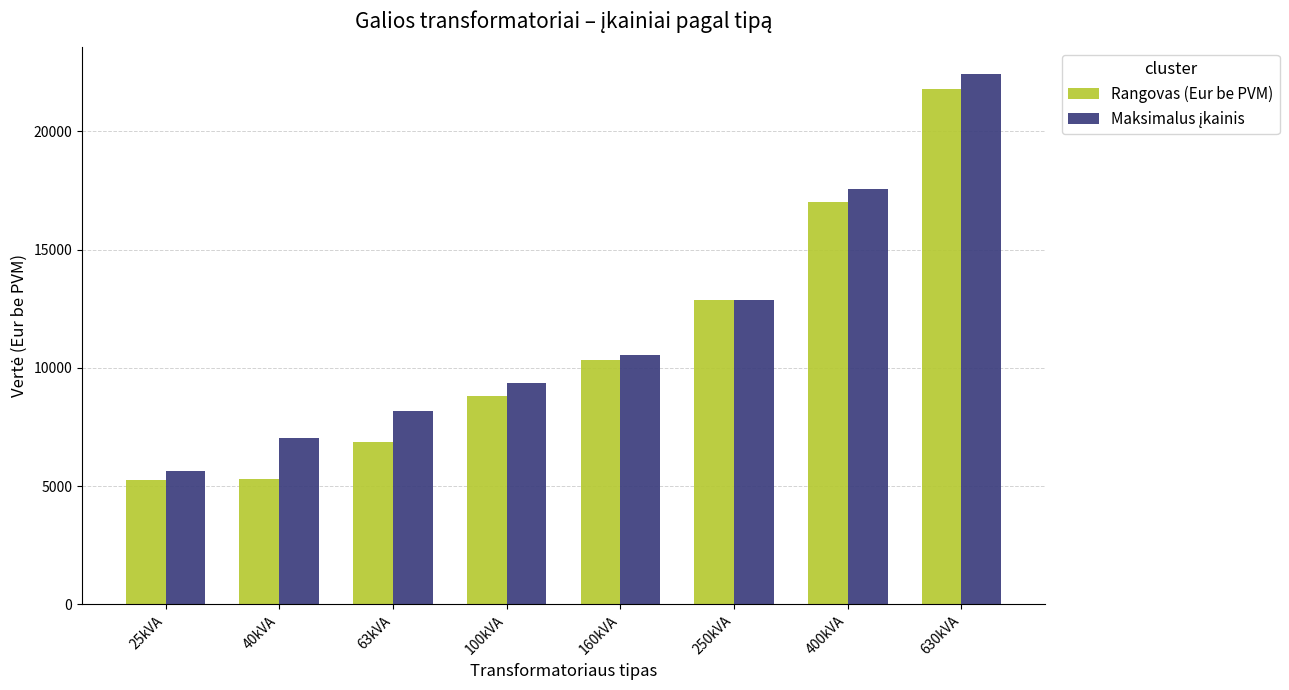

What is the difference between the highest and lowest values at 100kVA?

560.0